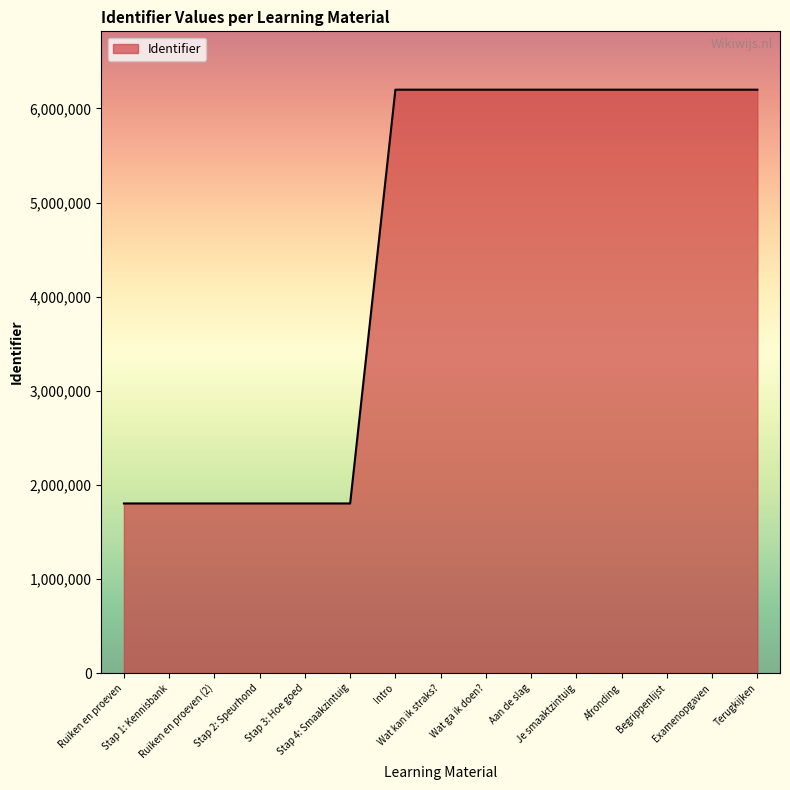

What is the maximum value shown in the chart?

6199381